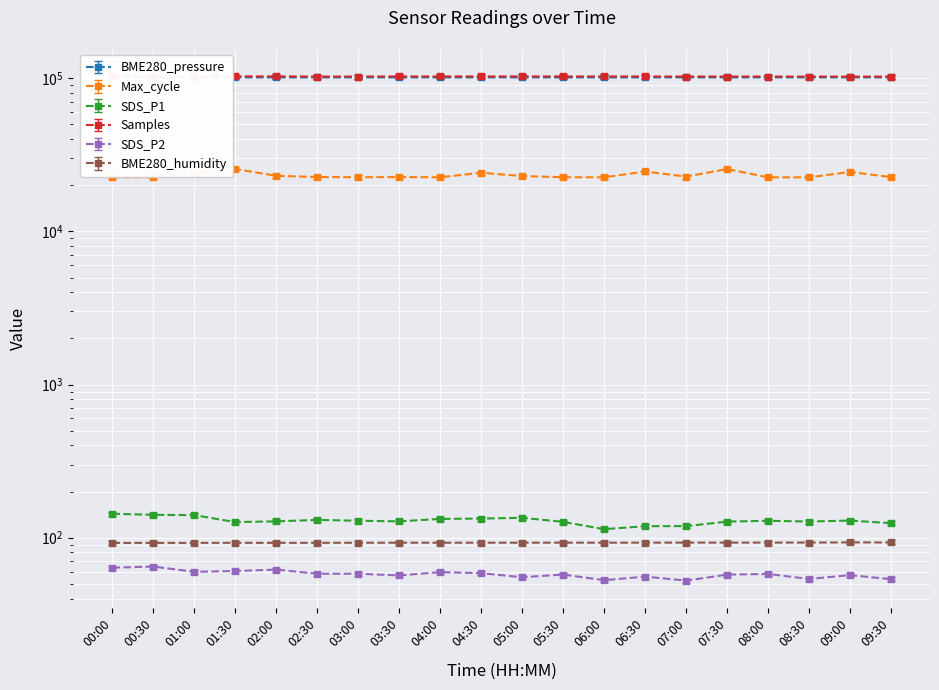

True or false: Samples and SDS_P2 intersect in this chart.

False